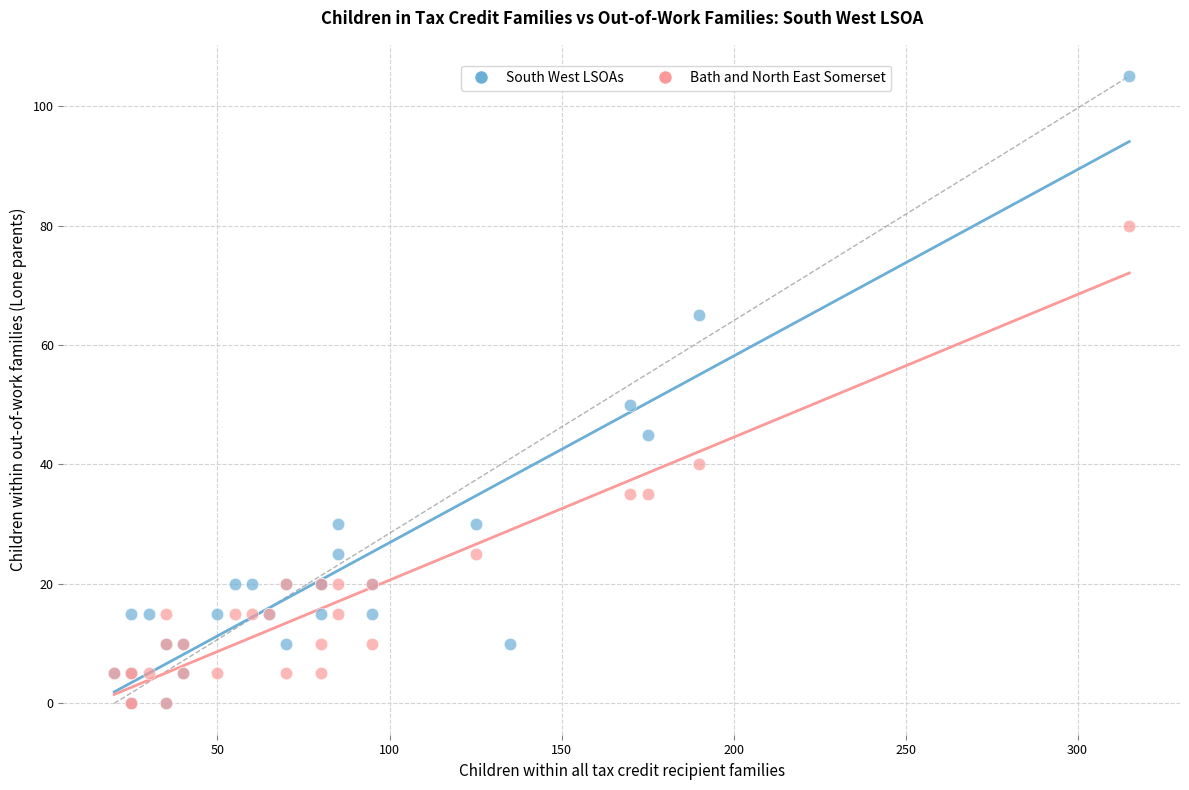

Which series has the largest Y range (max minus min)?

South West LSOAs